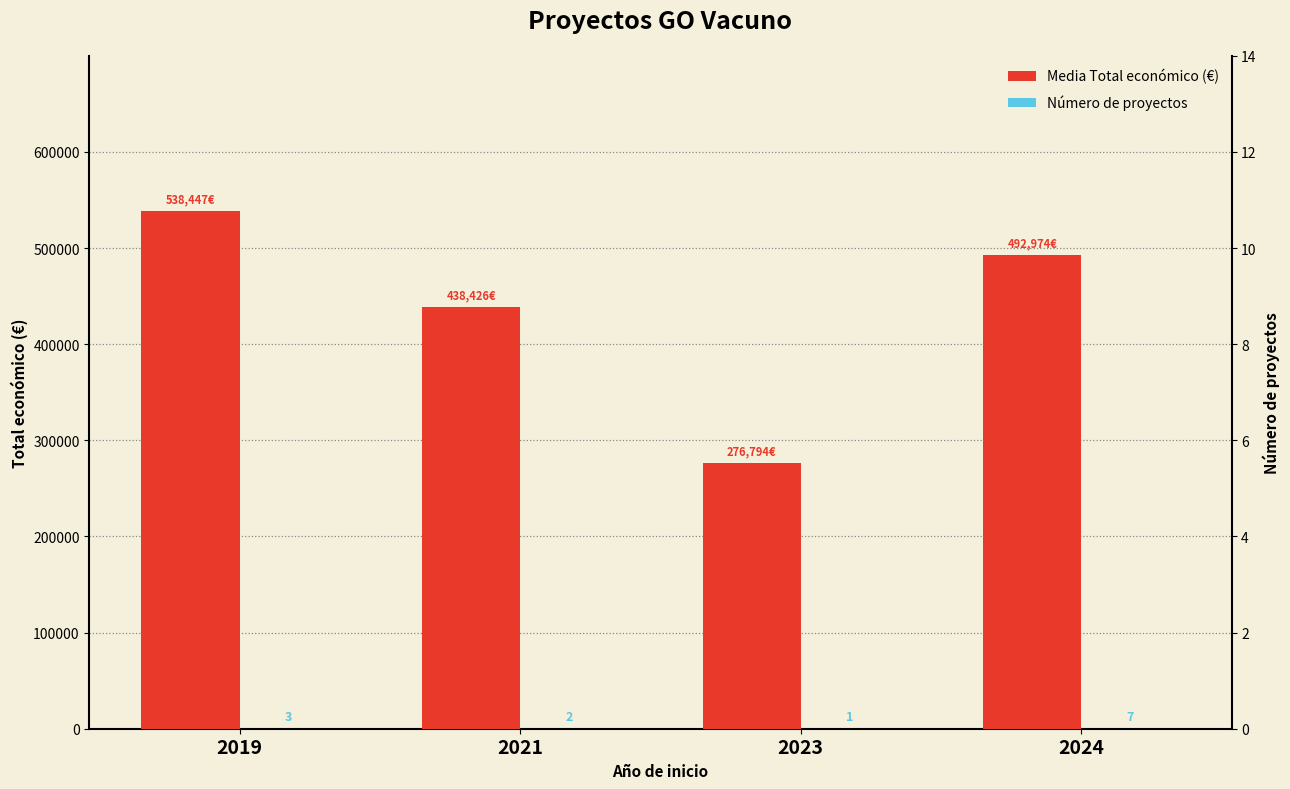

The Media Total económico (€) series shows 276794 at 2023. True or false?

True